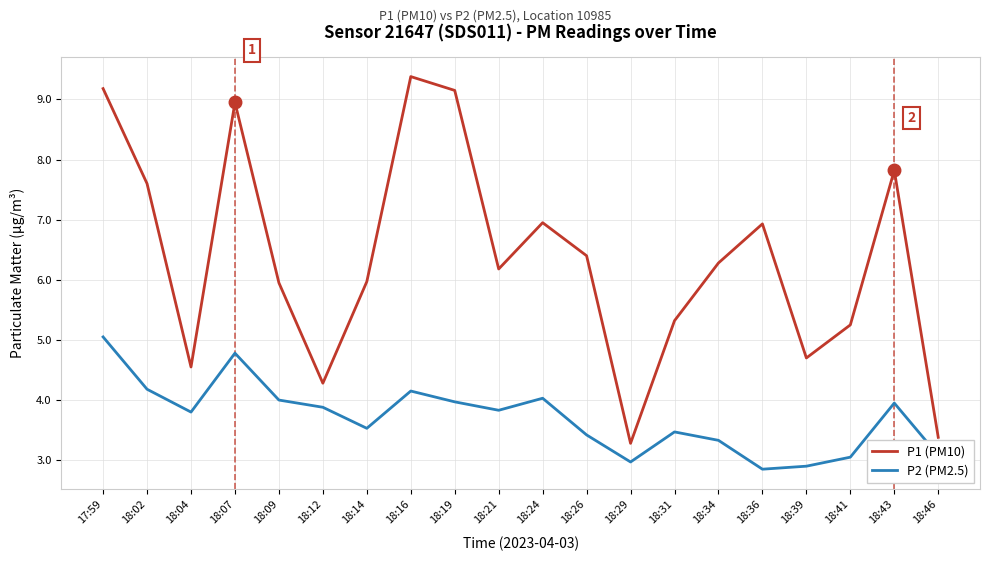

Where does the P1 (PM10) series first go above 6?

17:59